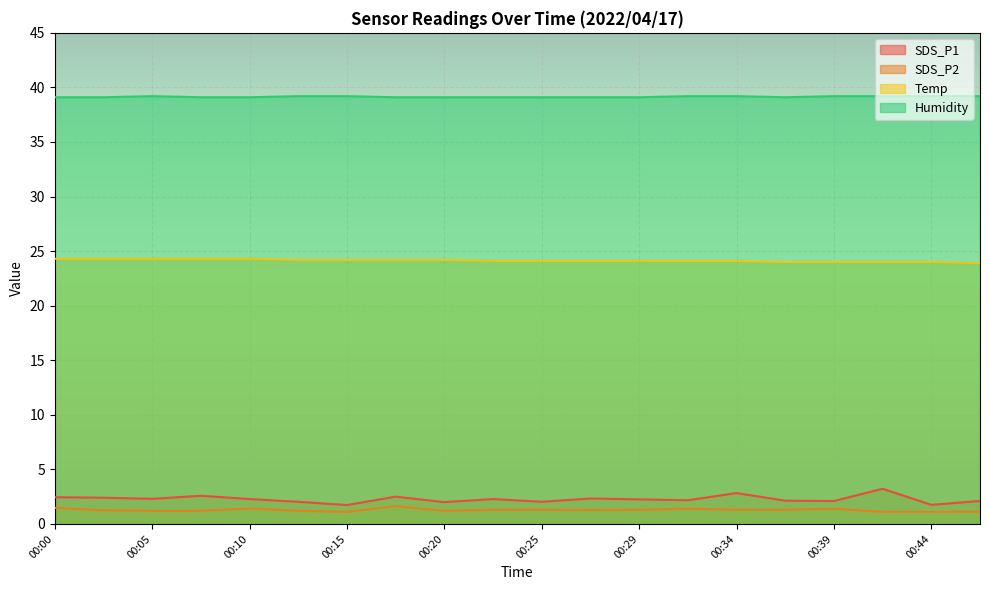

True or false: SDS_P1 and SDS_P2 cross at least once.

False